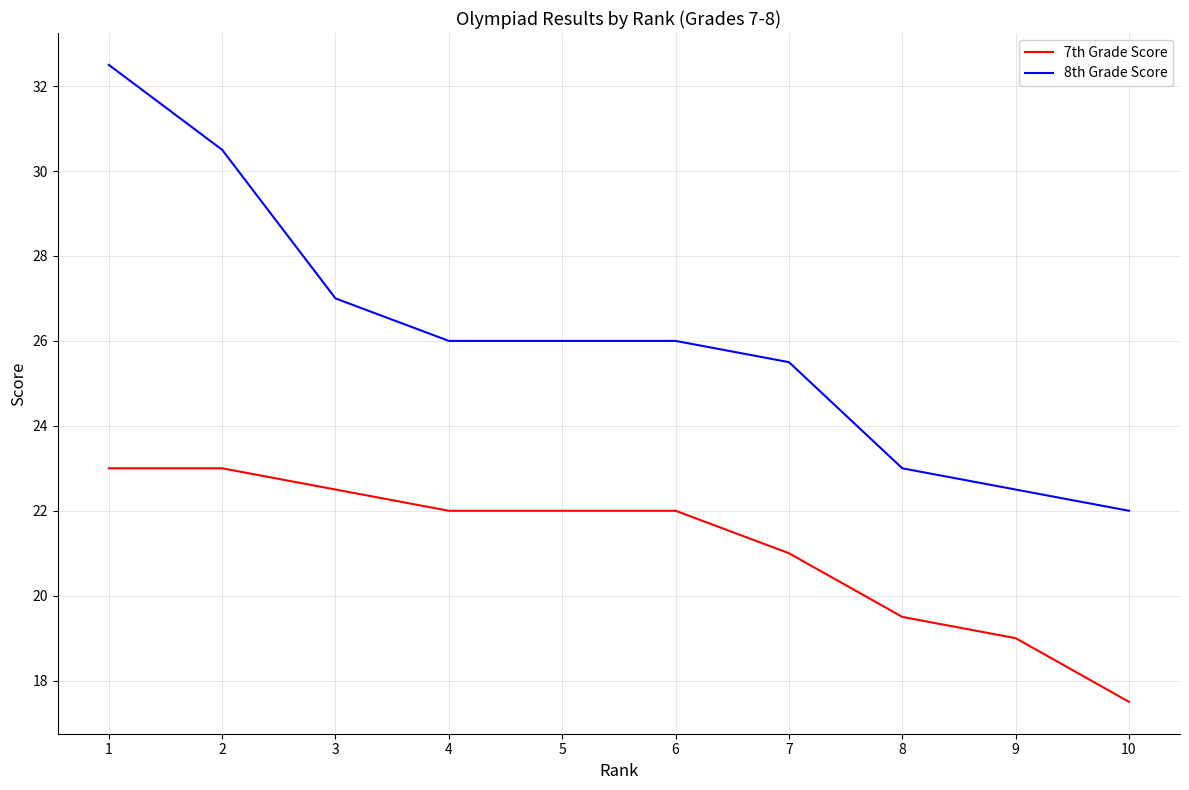

Which series changed the most between 2 and 8?

8th Grade Score